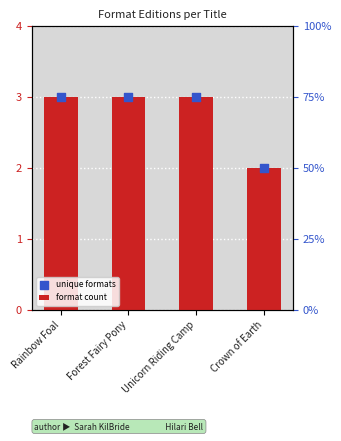

At which category is the sum across all series the highest?

Rainbow Foal